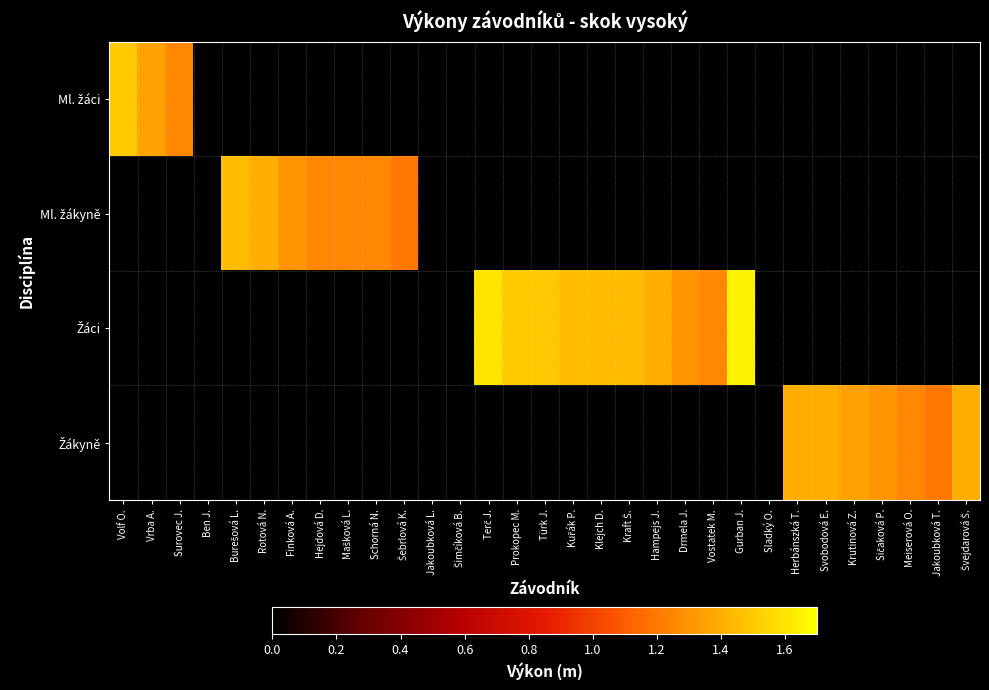

Which series has the widest spread of values?

Žáci